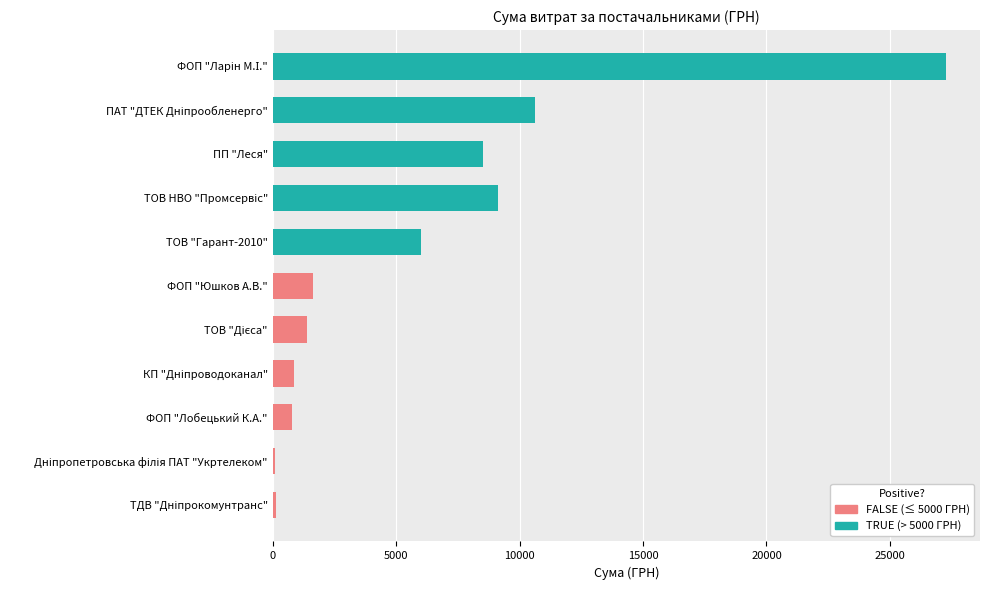

The value at ТОВ "Гарант-2010" is 3266.5. True or false?

False